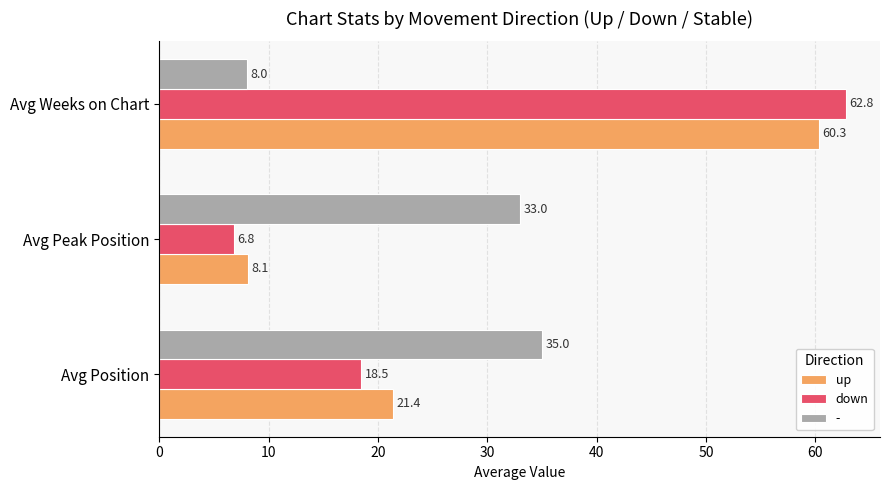

Which series changed the most between Avg Position and Avg Weeks on Chart?

down